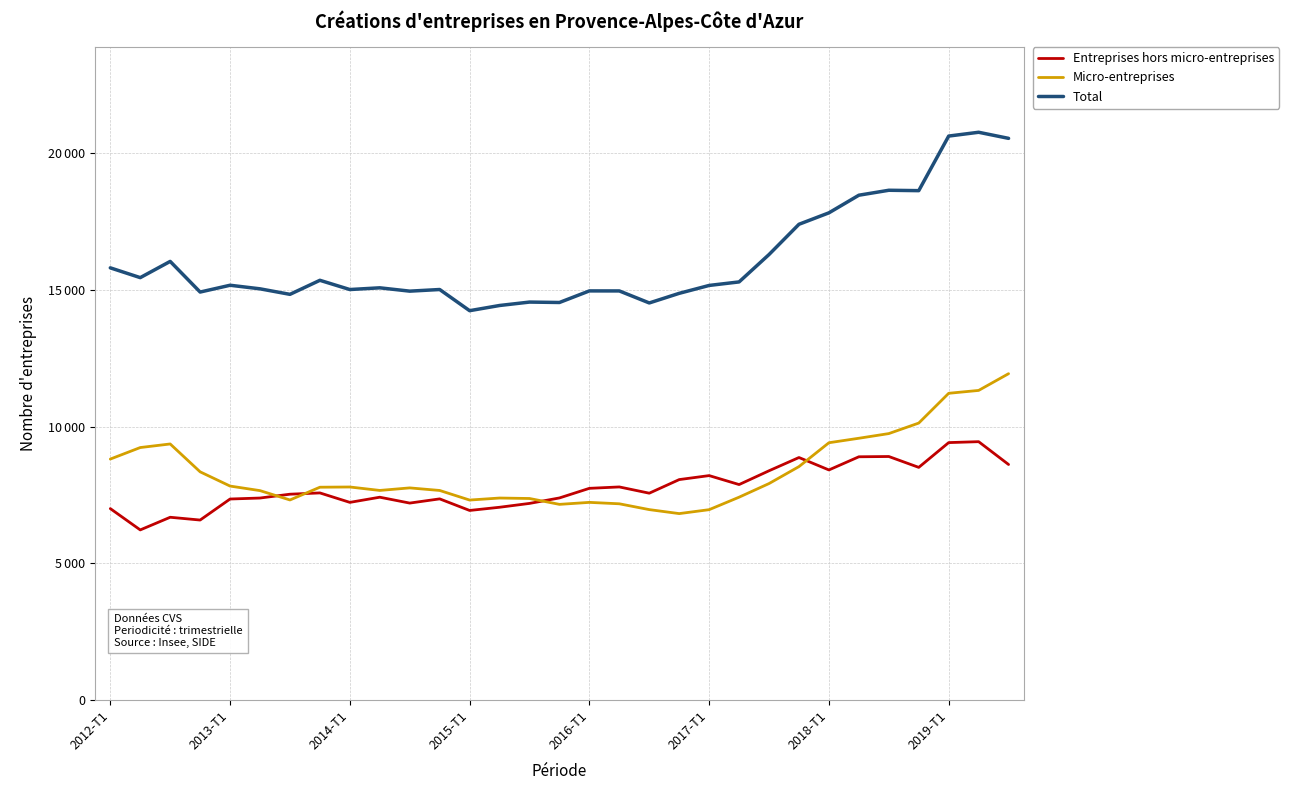

Does the chart display data point markers on the line(s)?

No